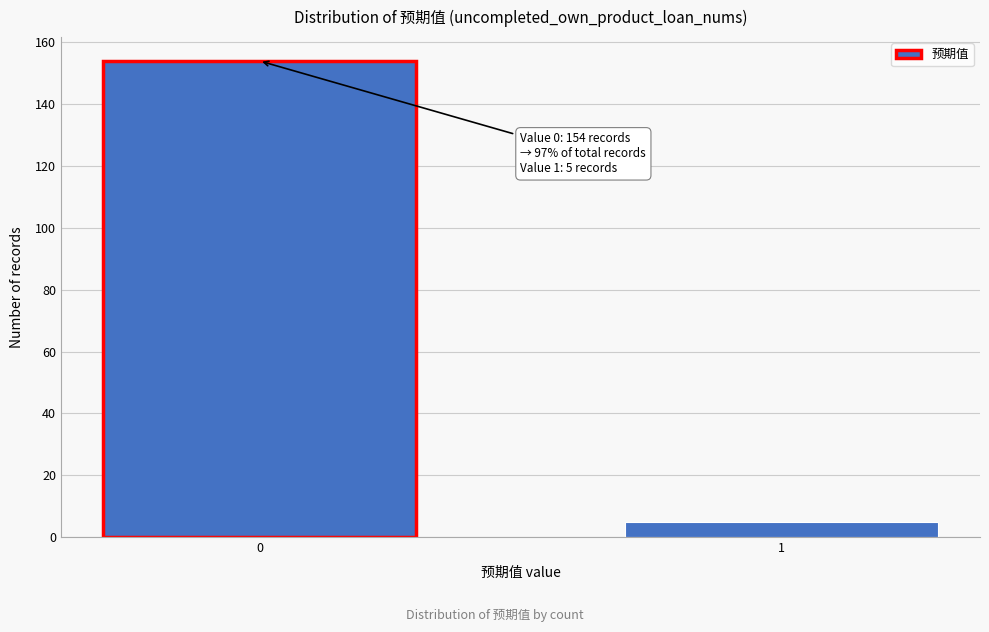

Reading left to right, what are all the values shown in this chart?

0=154	1=5